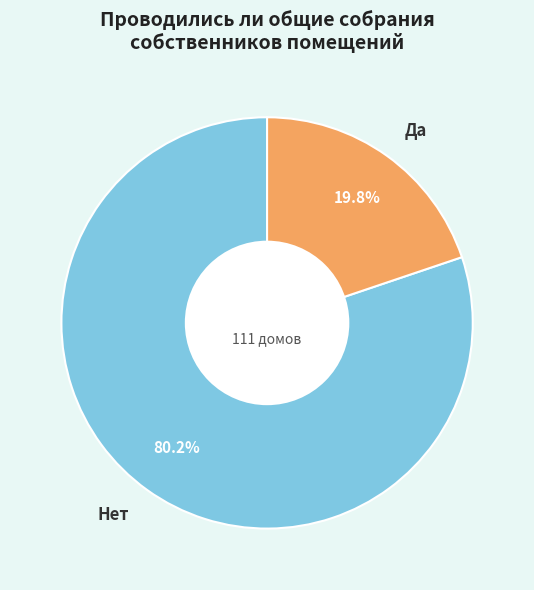

Which slice is the smallest?

Да